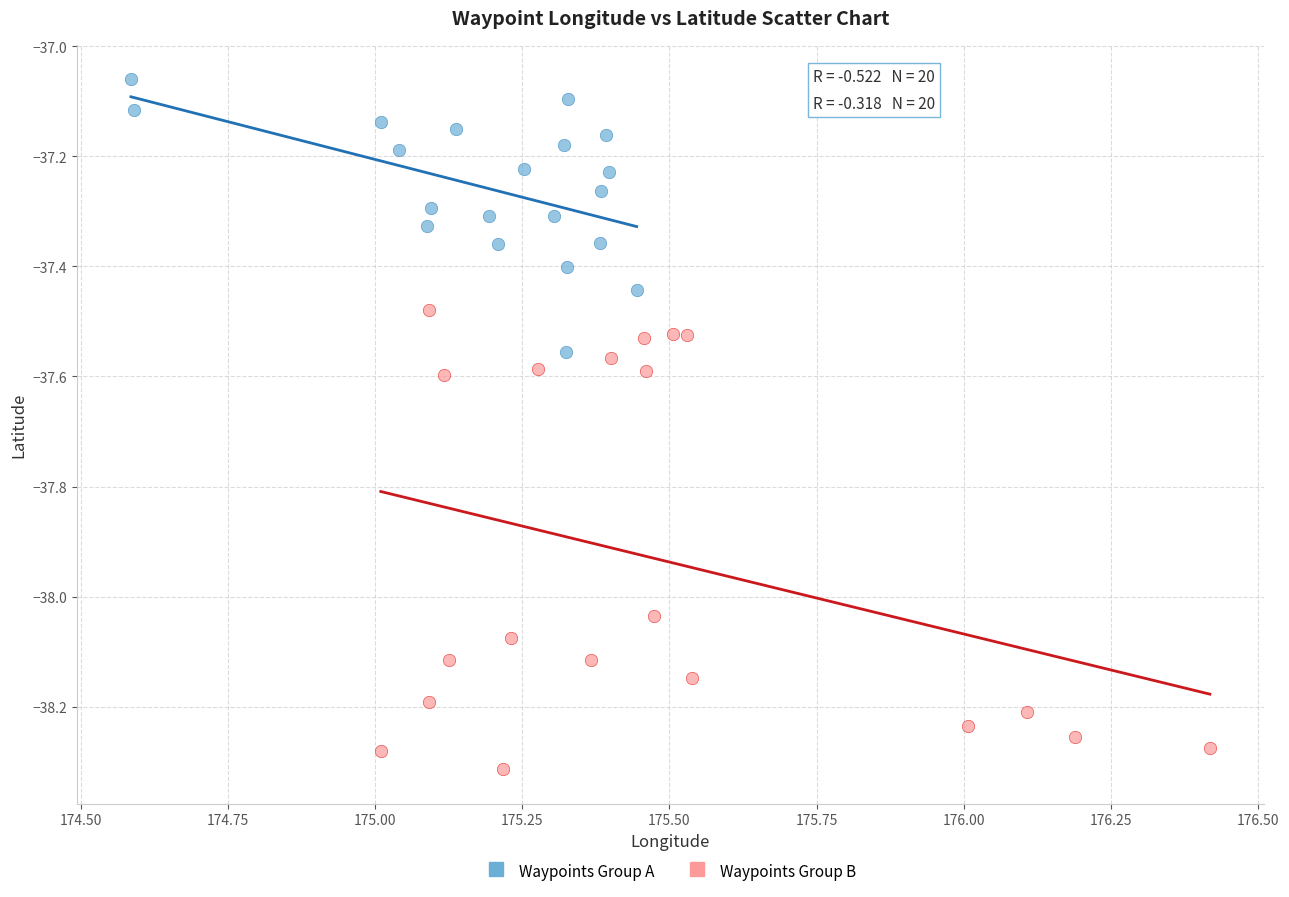

Which series reaches the maximum Y coordinate?

Waypoints Group A